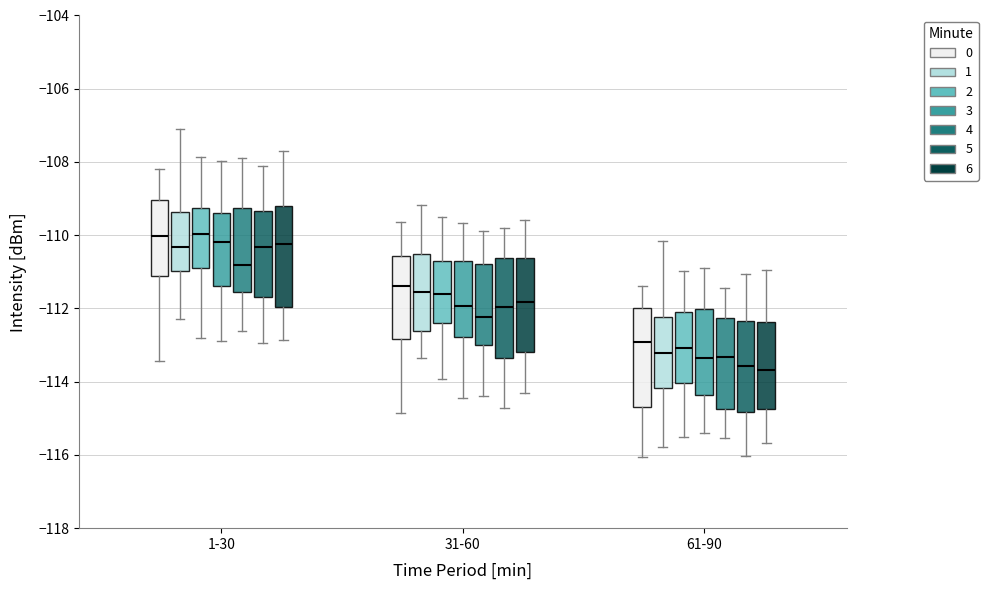

Reading left to right, read every box against the y-axis: the position of its median line, the range the box covers, and the ends of its whiskers. The values are not printed on the chart, so give them approximately, as read against the axis.

1-30 (0): median -110.0, box -111.2 to -109.0, whiskers -113.4 to -108.2
1-30 (1): median -110.4, box -111.0 to -109.4, whiskers -112.2 to -107.2
1-30 (2): median -110.0, box -110.8 to -109.2, whiskers -112.8 to -107.8
1-30 (3): median -110.2, box -111.4 to -109.4, whiskers -112.8 to -108.0
1-30 (4): median -110.8, box -111.6 to -109.2, whiskers -112.6 to -107.8
1-30 (5): median -110.4, box -111.6 to -109.4, whiskers -113.0 to -108.2
1-30 (6): median -110.2, box -112.0 to -109.2, whiskers -112.8 to -107.6
31-60 (0): median -111.4, box -112.8 to -110.6, whiskers -114.8 to -109.6
31-60 (1): median -111.6, box -112.6 to -110.6, whiskers -113.4 to -109.2
31-60 (2): median -111.6, box -112.4 to -110.8, whiskers -114.0 to -109.6
31-60 (3): median -112.0, box -112.8 to -110.6, whiskers -114.4 to -109.6
31-60 (4): median -112.2, box -113.0 to -110.8, whiskers -114.4 to -109.8
31-60 (5): median -112.0, box -113.4 to -110.6, whiskers -114.8 to -109.8
31-60 (6): median -111.8, box -113.2 to -110.6, whiskers -114.4 to -109.6
61-90 (0): median -113.0, box -114.6 to -112.0, whiskers -116.0 to -111.4
61-90 (1): median -113.2, box -114.2 to -112.2, whiskers -115.8 to -110.2
61-90 (2): median -113.0, box -114.0 to -112.0, whiskers -115.6 to -111.0
61-90 (3): median -113.4, box -114.4 to -112.0, whiskers -115.4 to -111.0
61-90 (4): median -113.4, box -114.8 to -112.2, whiskers -115.6 to -111.4
61-90 (5): median -113.6, box -114.8 to -112.4, whiskers -116.0 to -111.0
61-90 (6): median -113.6, box -114.8 to -112.4, whiskers -115.6 to -111.0